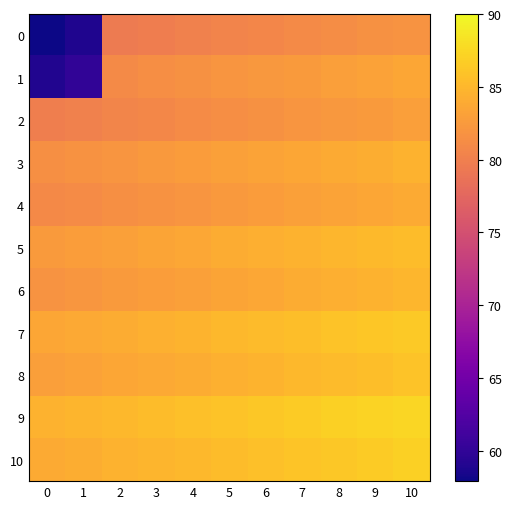

Reading right to left, extract all data points from this chart.

0: 10=81.9	9=81.6	8=81.3	7=81.0	6=80.7	5=80.4	4=80.1	3=79.8	2=79.5	1=58.9	0=57.9
1: 10=83.5	9=83.2	8=82.9	7=82.6	6=82.3	5=82.0	4=81.7	3=81.4	2=81.1	1=60.0	0=59.0
2: 10=82.9	9=82.6	8=82.3	7=82.0	6=81.7	5=81.4	4=81.1	3=80.8	2=80.5	1=80.2	0=79.9
3: 10=84.5	9=84.2	8=83.9	7=83.6	6=83.3	5=83.0	4=82.7	3=82.4	2=82.1	1=81.8	0=81.5
4: 10=83.9	9=83.6	8=83.3	7=83.0	6=82.7	5=82.4	4=82.1	3=81.8	2=81.5	1=81.2	0=80.9
5: 10=85.5	9=85.2	8=84.9	7=84.6	6=84.3	5=84.0	4=83.7	3=83.4	2=83.1	1=82.8	0=82.5
6: 10=84.9	9=84.6	8=84.3	7=84.0	6=83.7	5=83.4	4=83.1	3=82.8	2=82.5	1=82.2	0=81.9
7: 10=86.5	9=86.2	8=85.9	7=85.6	6=85.3	5=85.0	4=84.7	3=84.4	2=84.1	1=83.8	0=83.5
8: 10=85.9	9=85.6	8=85.3	7=85.0	6=84.7	5=84.4	4=84.1	3=83.8	2=83.5	1=83.2	0=82.9
9: 10=87.5	9=87.2	8=86.9	7=86.6	6=86.3	5=86.0	4=85.7	3=85.4	2=85.1	1=84.8	0=84.5
10: 10=86.9	9=86.6	8=86.3	7=86.0	6=85.7	5=85.4	4=85.1	3=84.8	2=84.5	1=84.2	0=83.9